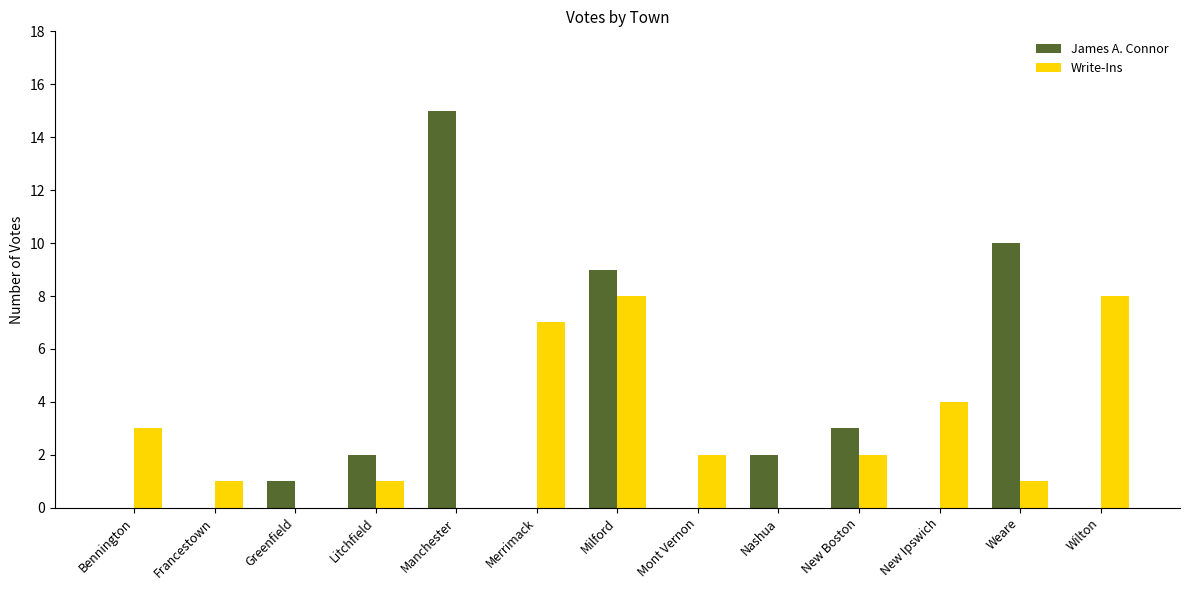

At which category is the sum across all series the highest?

Milford